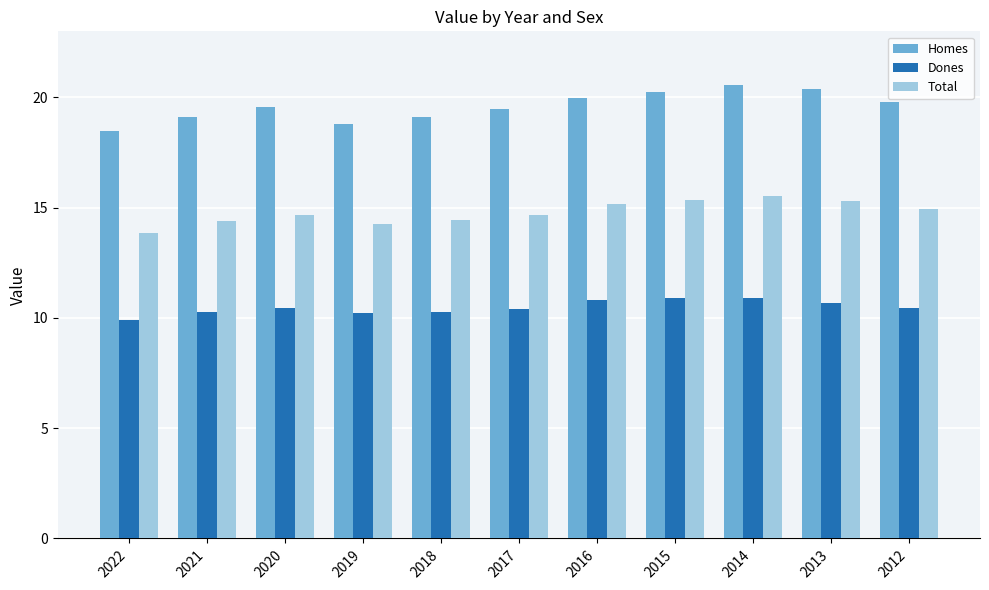

What is the value of the Total bar at the 8th from the left?

15.4